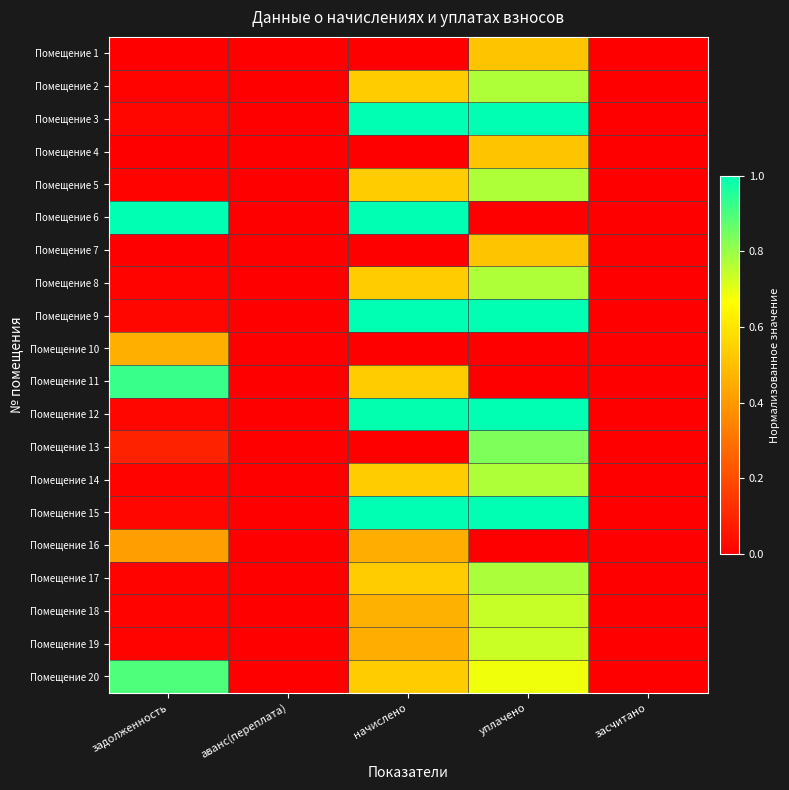

Reading right to left, what are all the values shown in this chart?

Помещение 1: засчитано=0.0	уплачено=0.5	начислено=0.0	аванс(переплата)=0.0	задолженность=0.0
Помещение 2: засчитано=0.0	уплачено=0.8	начислено=0.5	аванс(переплата)=0.0	задолженность=0.0
Помещение 3: засчитано=0.0	уплачено=1.0	начислено=1.0	аванс(переплата)=0.0	задолженность=0.0
Помещение 4: засчитано=0.0	уплачено=0.5	начислено=0.0	аванс(переплата)=0.0	задолженность=0.0
Помещение 5: засчитано=0.0	уплачено=0.8	начислено=0.5	аванс(переплата)=0.0	задолженность=0.0
Помещение 6: засчитано=0.0	уплачено=0.0	начислено=1.0	аванс(переплата)=0.0	задолженность=1.0
Помещение 7: засчитано=0.0	уплачено=0.5	начислено=0.0	аванс(переплата)=0.0	задолженность=0.0
Помещение 8: засчитано=0.0	уплачено=0.8	начислено=0.5	аванс(переплата)=0.0	задолженность=0.0
Помещение 9: засчитано=0.0	уплачено=1.0	начислено=1.0	аванс(переплата)=0.0	задолженность=0.0
Помещение 10: засчитано=0.0	уплачено=0.0	начислено=0.0	аванс(переплата)=0.0	задолженность=0.5
Помещение 11: засчитано=0.0	уплачено=0.0	начислено=0.5	аванс(переплата)=0.0	задолженность=0.9
Помещение 12: засчитано=0.0	уплачено=1.0	начислено=1.0	аванс(переплата)=0.0	задолженность=0.0
Помещение 13: засчитано=0.0	уплачено=0.8	начислено=0.0	аванс(переплата)=0.0	задолженность=0.1
Помещение 14: засчитано=0.0	уплачено=0.8	начислено=0.5	аванс(переплата)=0.0	задолженность=0.0
Помещение 15: засчитано=0.0	уплачено=1.0	начислено=1.0	аванс(переплата)=0.0	задолженность=0.0
Помещение 16: засчитано=0.0	уплачено=0.0	начислено=0.5	аванс(переплата)=0.0	задолженность=0.4
Помещение 17: засчитано=0.0	уплачено=0.8	начислено=0.5	аванс(переплата)=0.0	задолженность=0.0
Помещение 18: засчитано=0.0	уплачено=0.7	начислено=0.5	аванс(переплата)=0.0	задолженность=0.0
Помещение 19: засчитано=0.0	уплачено=0.7	начислено=0.5	аванс(переплата)=0.0	задолженность=0.0
Помещение 20: засчитано=0.0	уплачено=0.7	начислено=0.5	аванс(переплата)=0.0	задолженность=0.9